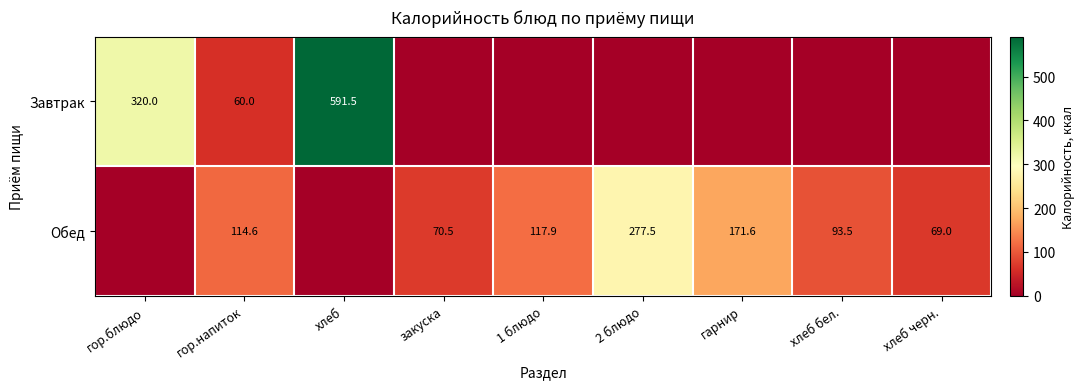

Which series has the largest range (max minus min)?

Завтрак